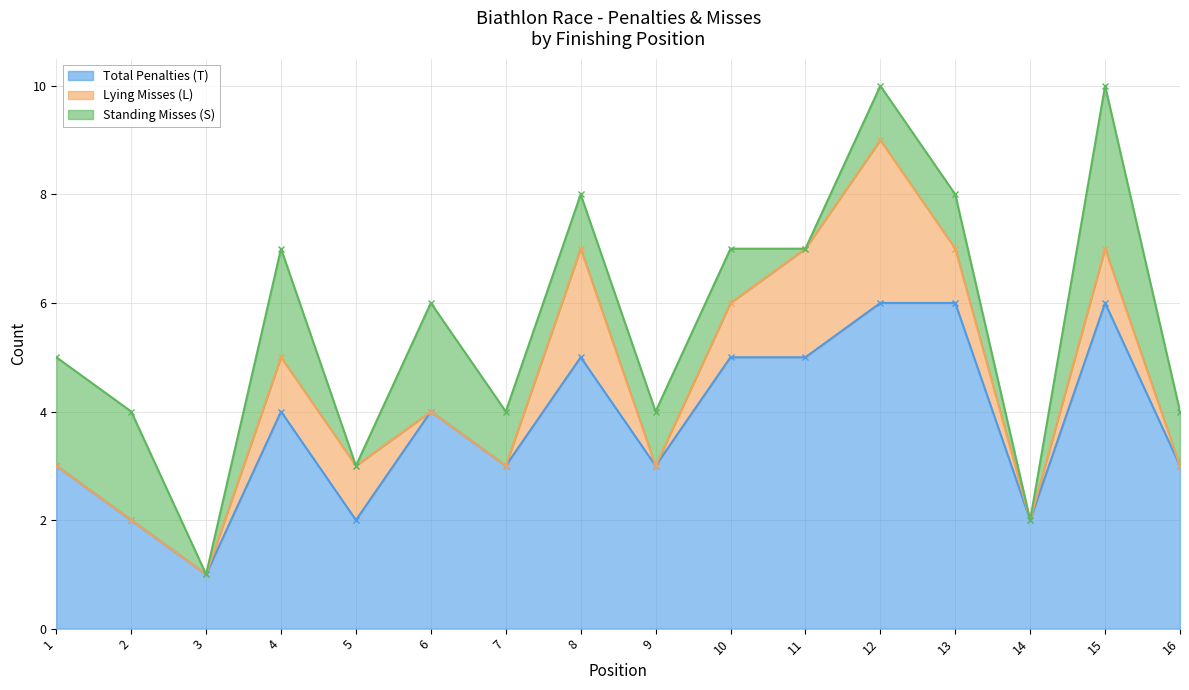

Reading left to right, extract all data points from this chart.

Total Penalties (T): 1=3	2=2	3=1	4=4	5=2	6=4	7=3	8=5	9=3	10=5	11=5	12=6	13=6	14=2	15=6	16=3
Lying Misses (L): 1=0	2=0	3=0	4=1	5=1	6=0	7=0	8=2	9=0	10=1	11=2	12=3	13=1	14=0	15=1	16=0
Standing Misses (S): 1=2	2=2	3=0	4=2	5=0	6=2	7=1	8=1	9=1	10=1	11=0	12=1	13=1	14=0	15=3	16=1